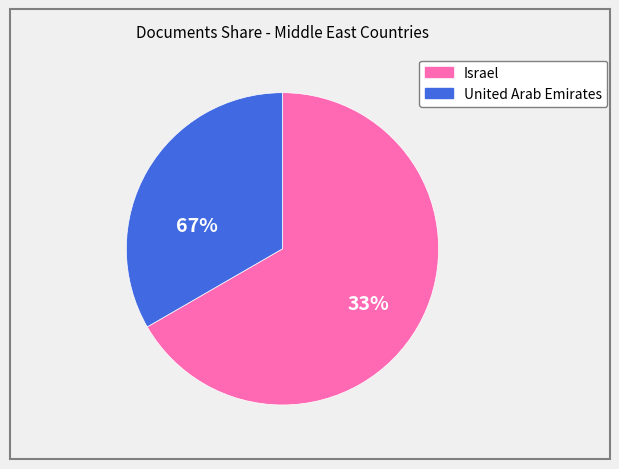

Which has a higher value, Israel or United Arab Emirates?

Israel